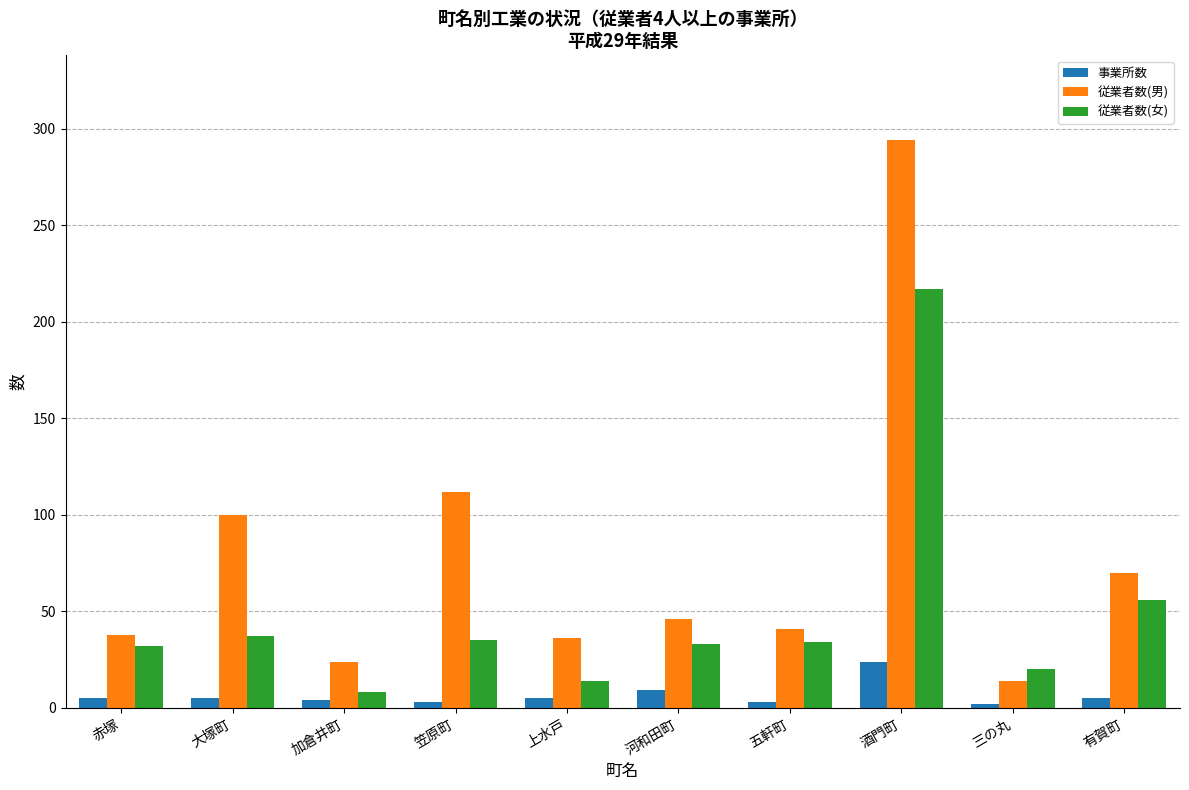

What position from the left is 大塚町?

2